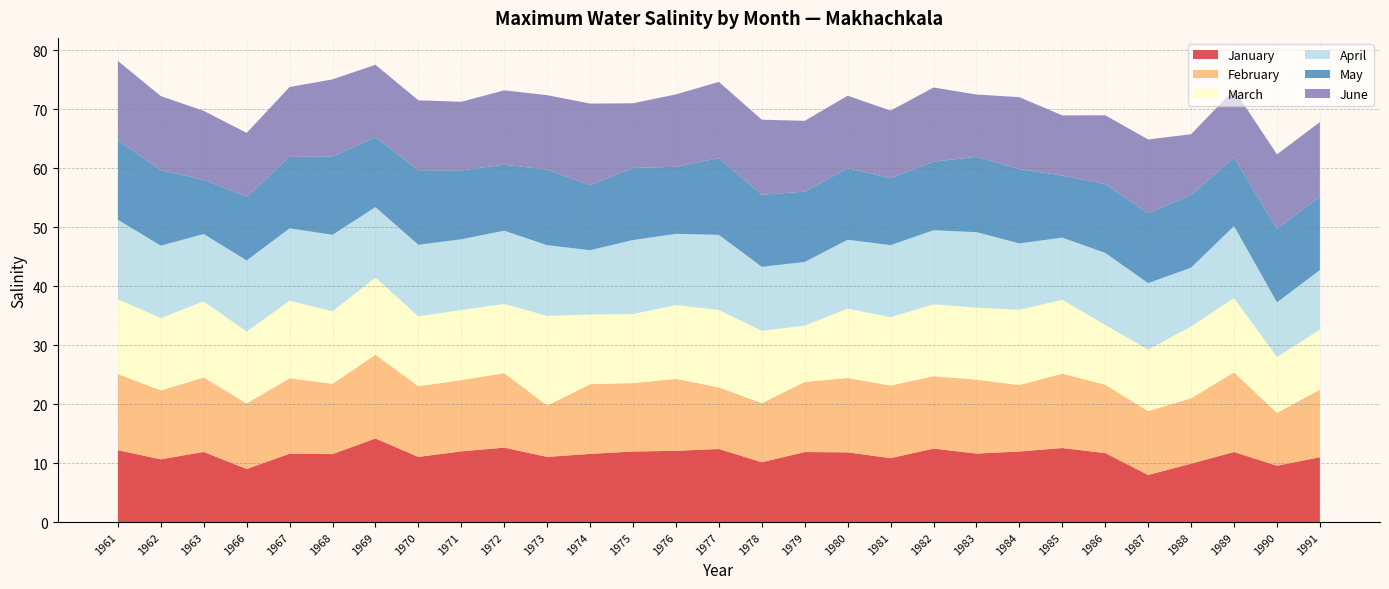

Reading left to right, transcribe all the data shown in this chart.

January: 1961=12.2	1962=10.6	1963=11.9	1966=9.0	1967=11.6	1968=11.5	1969=14.2	1970=11.0	1971=12.0	1972=12.6	1973=11.0	1974=11.6	1975=12.0	1976=12.1	1977=12.4	1978=10.1	1979=11.9	1980=11.8	1981=10.8	1982=12.5	1983=11.6	1984=12.0	1985=12.6	1986=11.7	1987=8.0	1988=9.9	1989=11.9	1990=9.6	1991=11.0
February: 1961=12.9	1962=11.7	1963=12.6	1966=11.1	1967=12.8	1968=11.9	1969=14.2	1970=12.0	1971=12.1	1972=12.6	1973=8.7	1974=11.8	1975=11.6	1976=12.2	1977=10.4	1978=10.0	1979=11.9	1980=12.6	1981=12.3	1982=12.3	1983=12.5	1984=11.3	1985=12.6	1986=11.6	1987=10.8	1988=11.1	1989=13.5	1990=8.9	1991=11.5
March: 1961=12.7	1962=12.3	1963=12.9	1966=12.2	1967=13.2	1968=12.3	1969=13.1	1970=11.8	1971=11.9	1972=11.8	1973=15.2	1974=11.8	1975=11.7	1976=12.5	1977=13.1	1978=12.3	1979=9.6	1980=11.8	1981=11.6	1982=12.2	1983=12.2	1984=12.8	1985=12.5	1986=10.2	1987=10.4	1988=12.2	1989=12.6	1990=9.5	1991=10.2
April: 1961=13.5	1962=12.2	1963=11.4	1966=12.1	1967=12.3	1968=13.0	1969=11.9	1970=12.1	1971=12.0	1972=12.4	1973=12.0	1974=10.9	1975=12.6	1976=12.1	1977=12.7	1978=10.8	1979=10.8	1980=11.7	1981=12.2	1982=12.6	1983=12.8	1984=11.2	1985=10.6	1986=12.2	1987=11.3	1988=10.0	1989=12.2	1990=9.3	1991=10.1
May: 1961=13.5	1962=12.8	1963=9.2	1966=10.8	1967=12.1	1968=13.3	1969=11.9	1970=12.7	1971=11.7	1972=11.2	1973=12.8	1974=11.0	1975=12.2	1976=11.4	1977=13.0	1978=12.2	1979=11.9	1980=12.1	1981=11.3	1982=11.6	1983=12.8	1984=12.6	1985=10.5	1986=11.7	1987=11.8	1988=12.3	1989=11.6	1990=12.4	1991=12.4
June: 1961=13.5	1962=12.6	1963=11.7	1966=10.8	1967=11.8	1968=13.1	1969=12.3	1970=11.8	1971=11.6	1972=12.6	1973=12.6	1974=13.8	1975=11.0	1976=12.3	1977=12.9	1978=12.7	1979=12.0	1980=12.3	1981=11.5	1982=12.6	1983=10.6	1984=12.2	1985=10.2	1986=11.7	1987=12.5	1988=10.3	1989=11.5	1990=12.7	1991=12.7